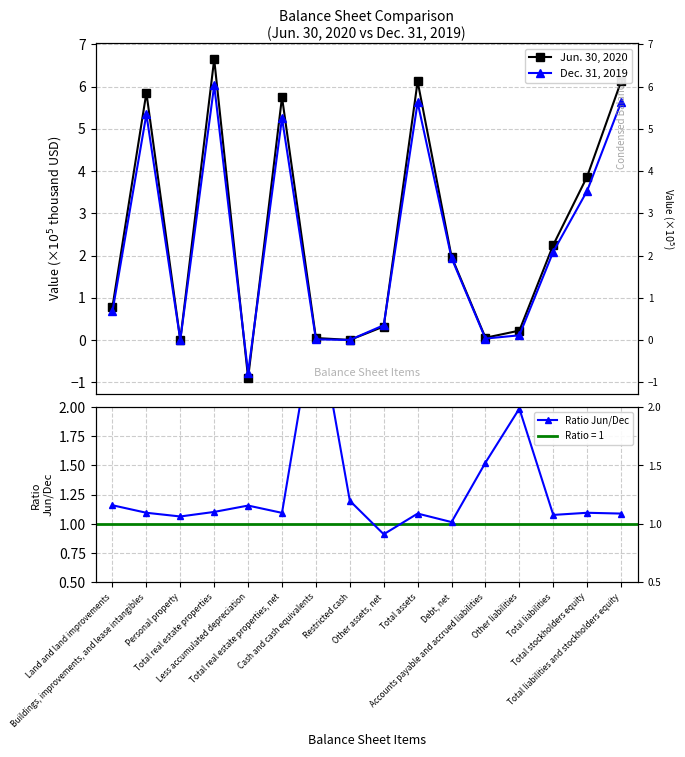

Where does the Dec. 31, 2019 series first go above 1?

Buildings, improvements, and lease intangibles